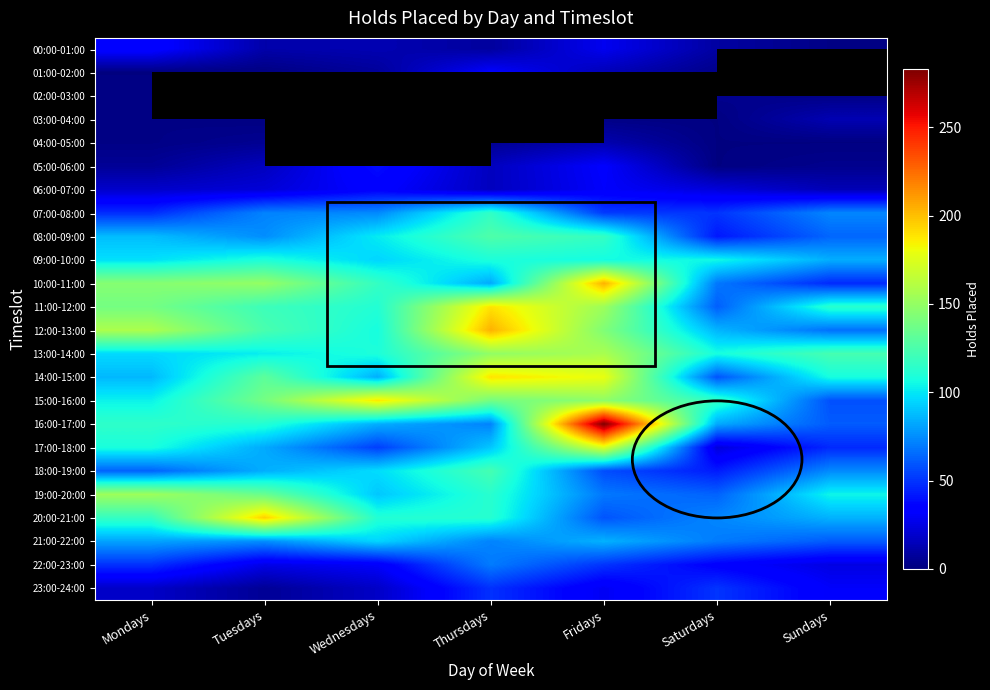

Which series changed the most between Fridays and Sundays?

16:00-17:00